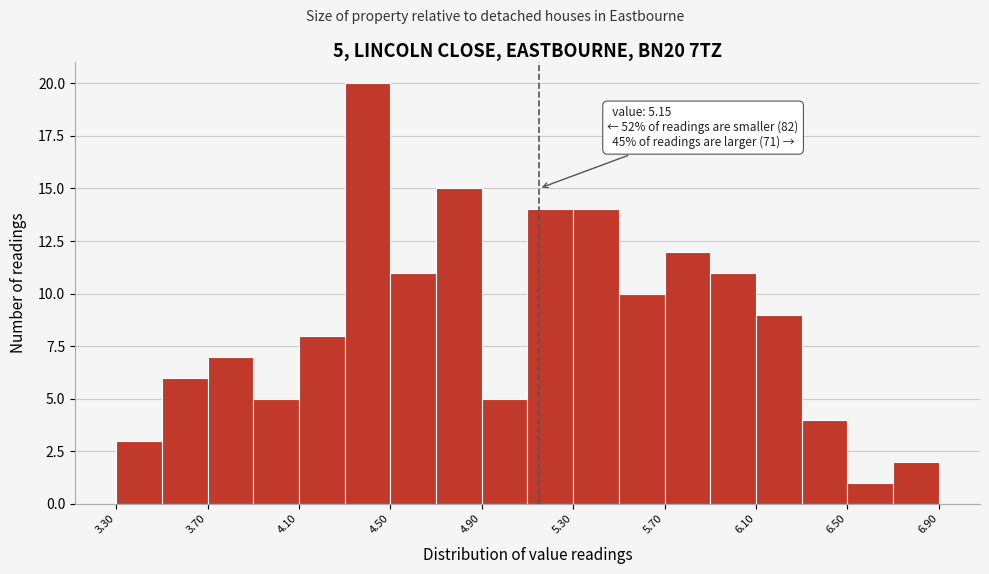

Over which range of the x-axis is the bar tallest?

4.3 to 4.5